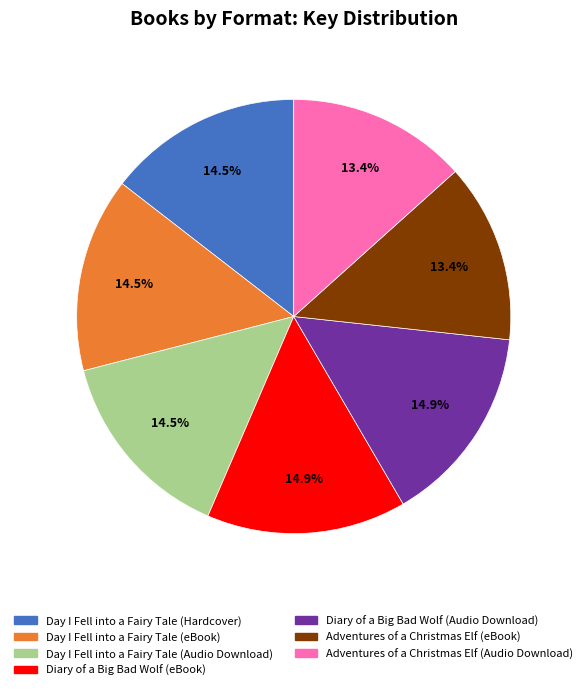

The Diary of a Big Bad Wolf (eBook) slice represents 15% of the pie. True or false?

True